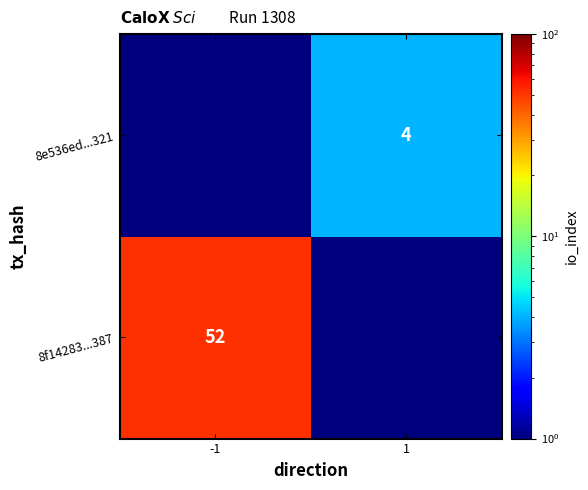

At which category does the chart reach its peak across all series?

-1